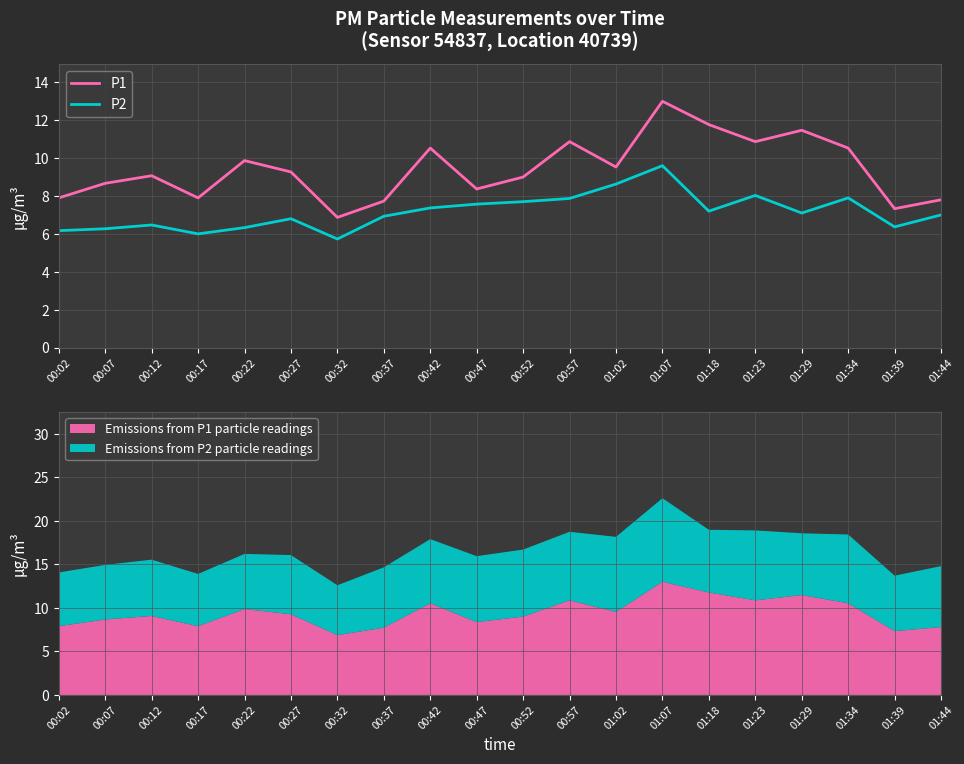

Is the value of P2 at 00:57 greater than the value of P1 at 00:12?

No